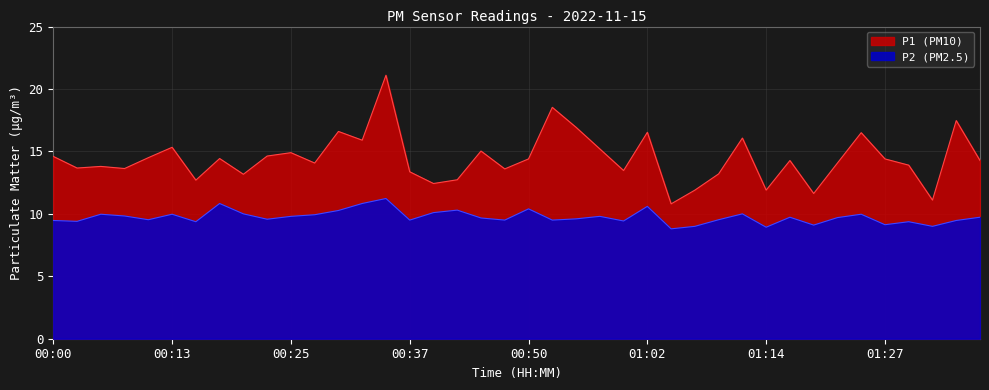

What is the label of the 13th point from the right?

01:07